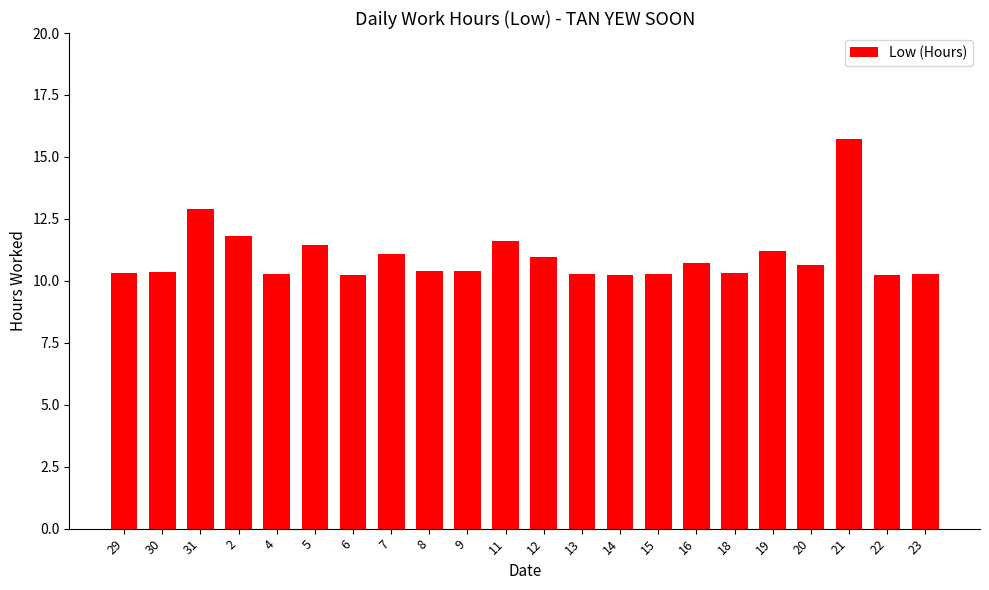

What is the greatest value displayed?

15.7